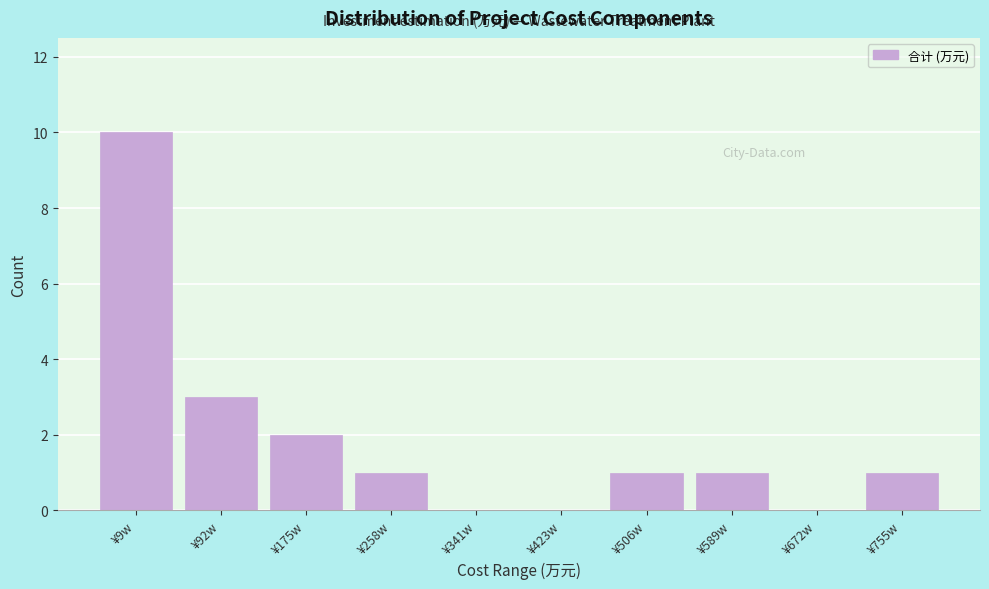

Reading left to right, extract all data points from this chart.

¥9w=10	¥92w=3	¥175w=2	¥258w=1	¥341w=0	¥423w=0	¥506w=1	¥589w=1	¥672w=0	¥755w=1